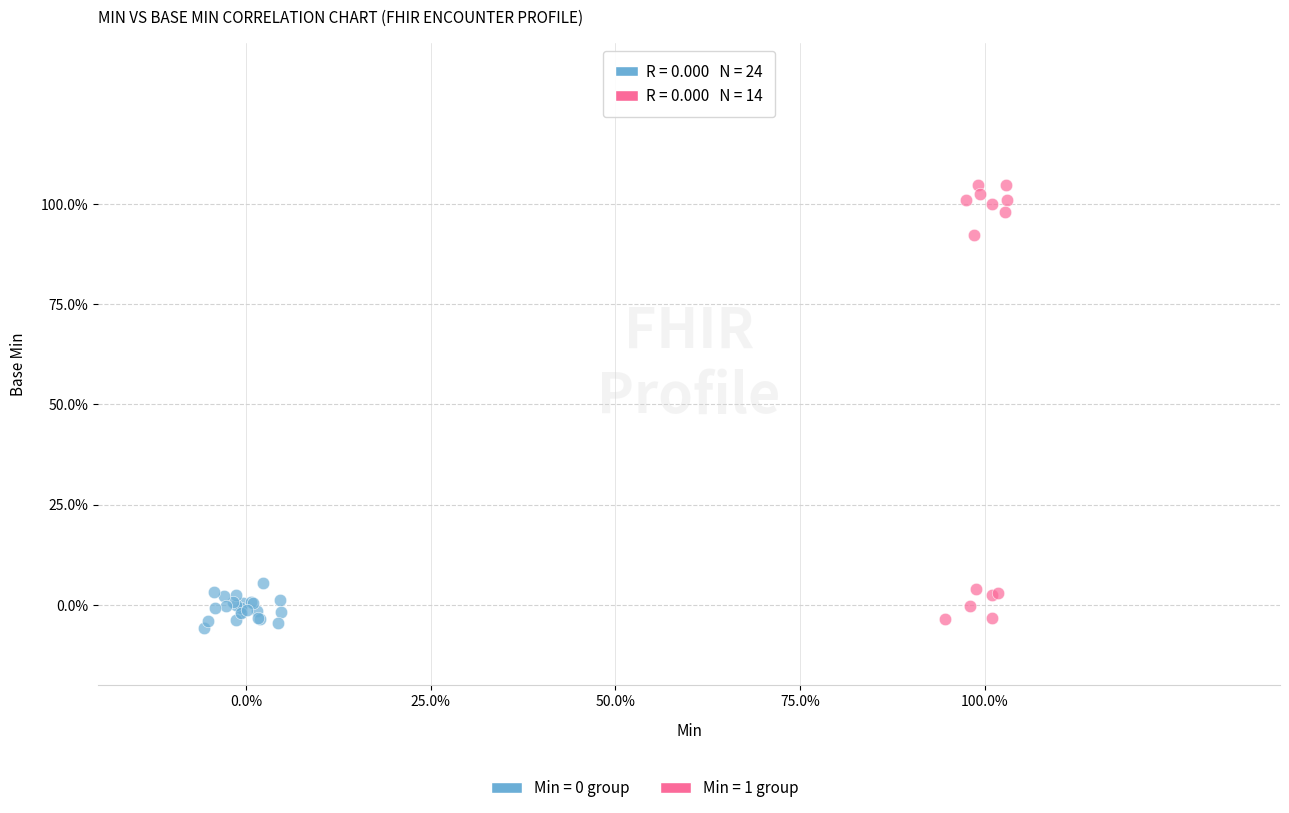

Which series reaches the maximum Y coordinate?

Min = 1 group